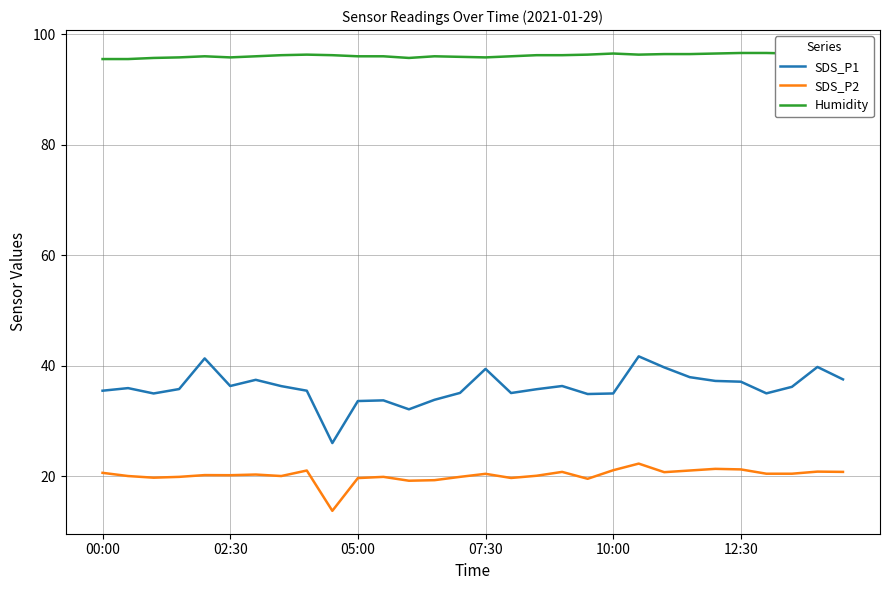

True or false: SDS_P2 and SDS_P1 intersect in this chart.

False